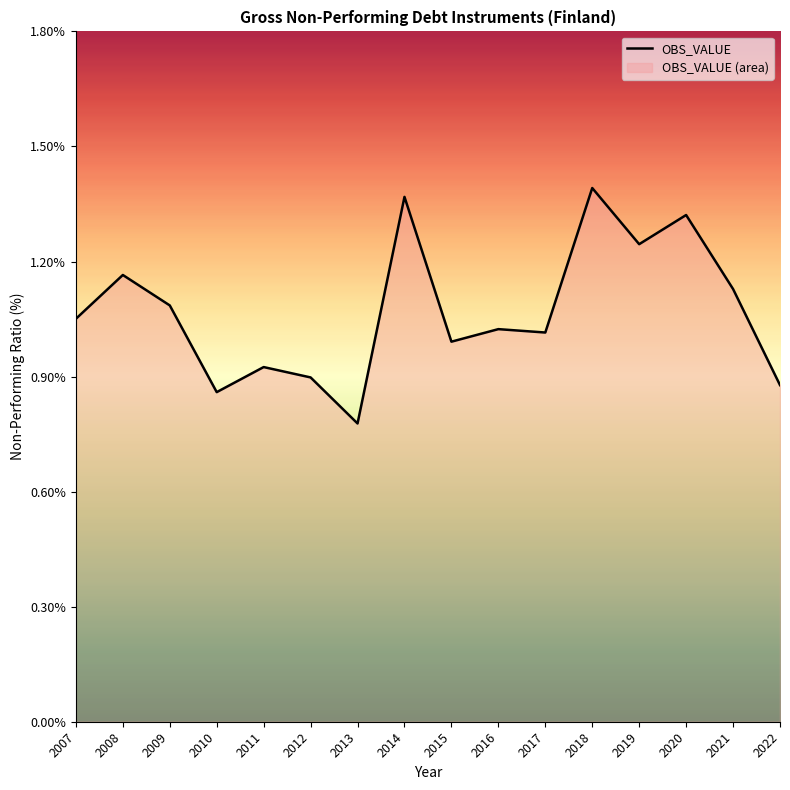

The chart shows a value of 0.3 at 2009. True or false?

False